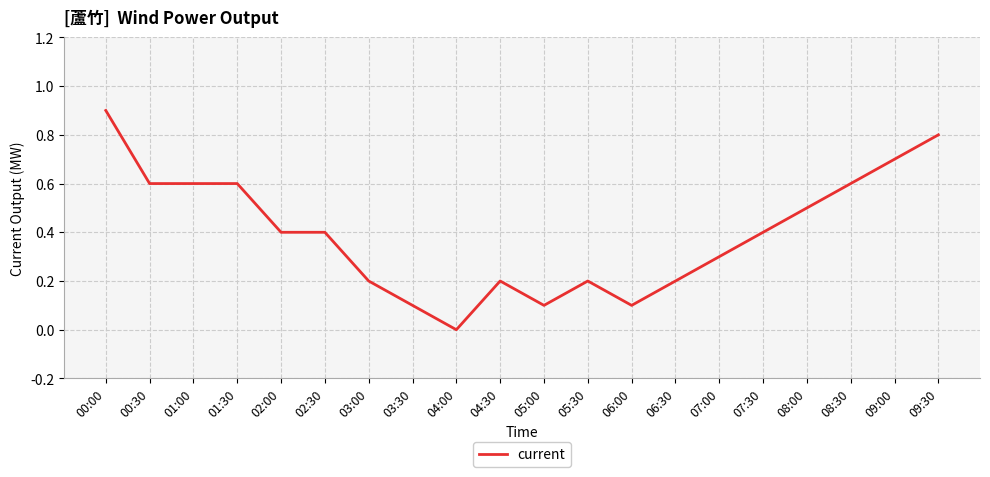

What is the change in value from 00:00 to 03:00?

-0.7